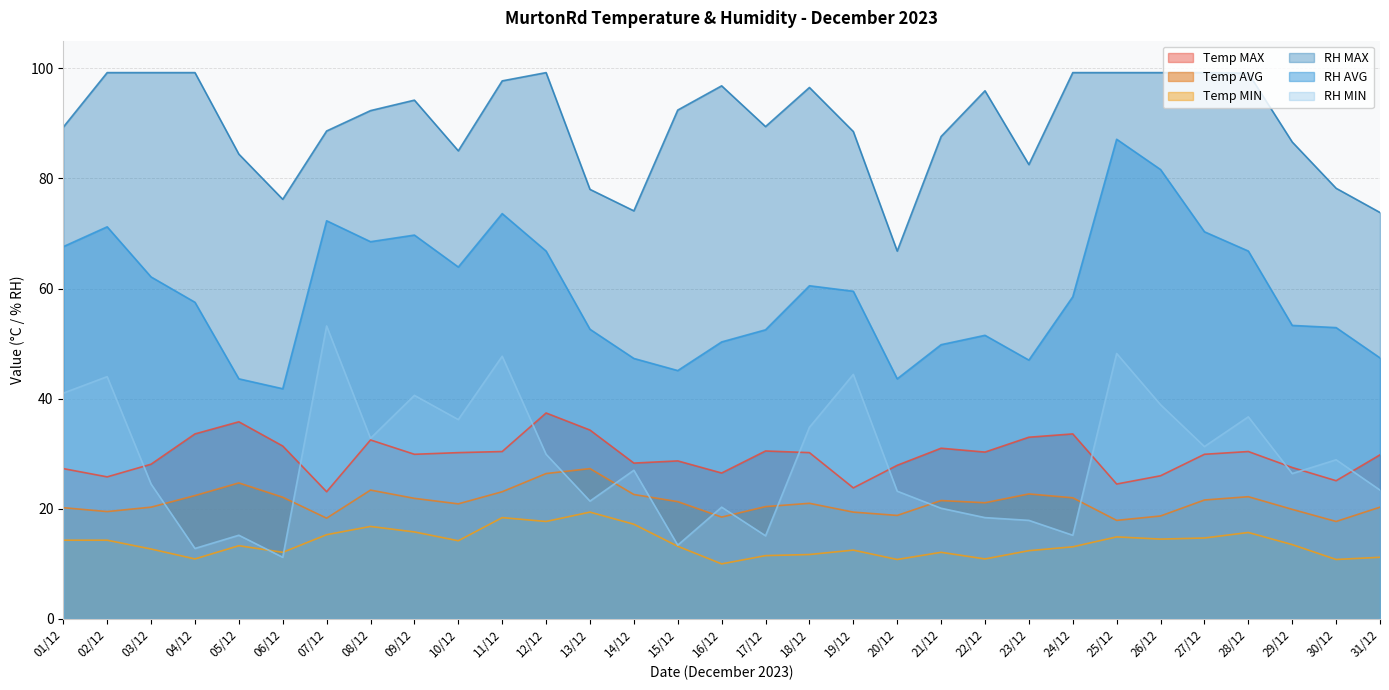

What is the total value across all series at 23/12?

215.5